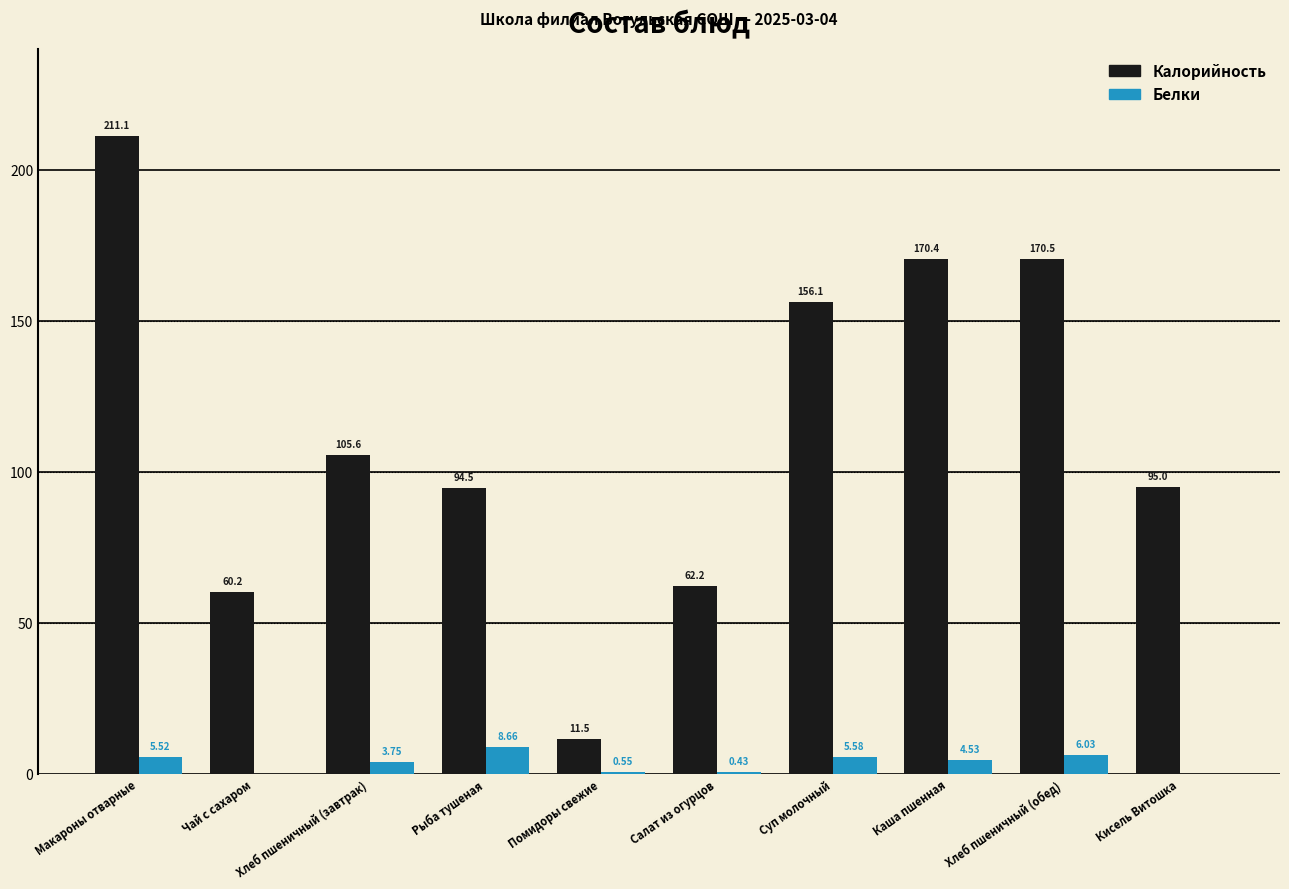

What is the spread (max minus min) of values at Кисель Витошка?

95.0